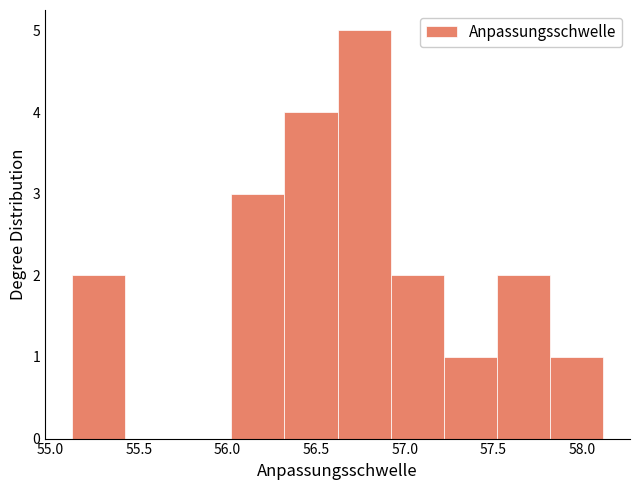

How tall is the bar that spans 56.9 to 57.2 on the x-axis? Neither the bar edges nor the heights are printed on the chart, so give them approximately, as read against the axes.

2